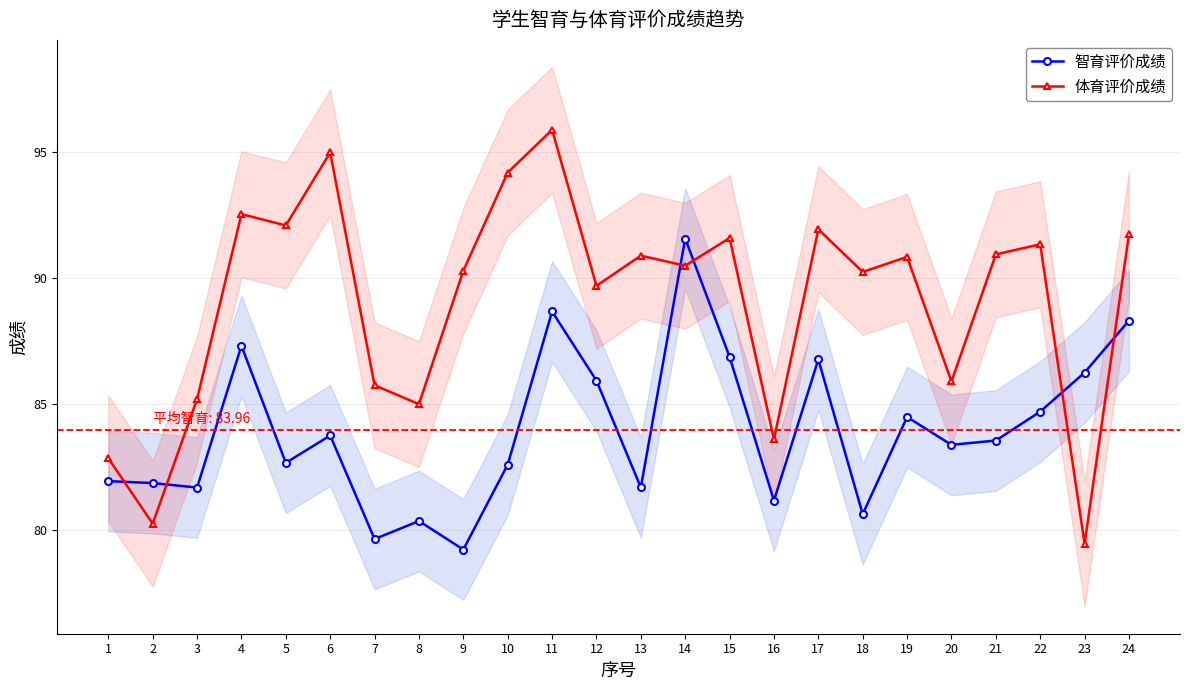

Reading left to right, what are all the values shown in this chart?

智育评价成绩: 1=81.9	2=81.9	3=81.7	4=87.3	5=82.7	6=83.8	7=79.6	8=80.4	9=79.2	10=82.6	11=88.7	12=85.9	13=81.7	14=91.6	15=86.9	16=81.2	17=86.8	18=80.6	19=84.5	20=83.4	21=83.6	22=84.7	23=86.3	24=88.3
体育评价成绩: 1=82.8	2=80.2	3=85.2	4=92.5	5=92.1	6=95.0	7=85.8	8=85.0	9=90.3	10=94.2	11=95.9	12=89.7	13=90.9	14=90.5	15=91.6	16=83.6	17=92.0	18=90.2	19=90.8	20=85.9	21=91.0	22=91.3	23=79.5	24=91.8